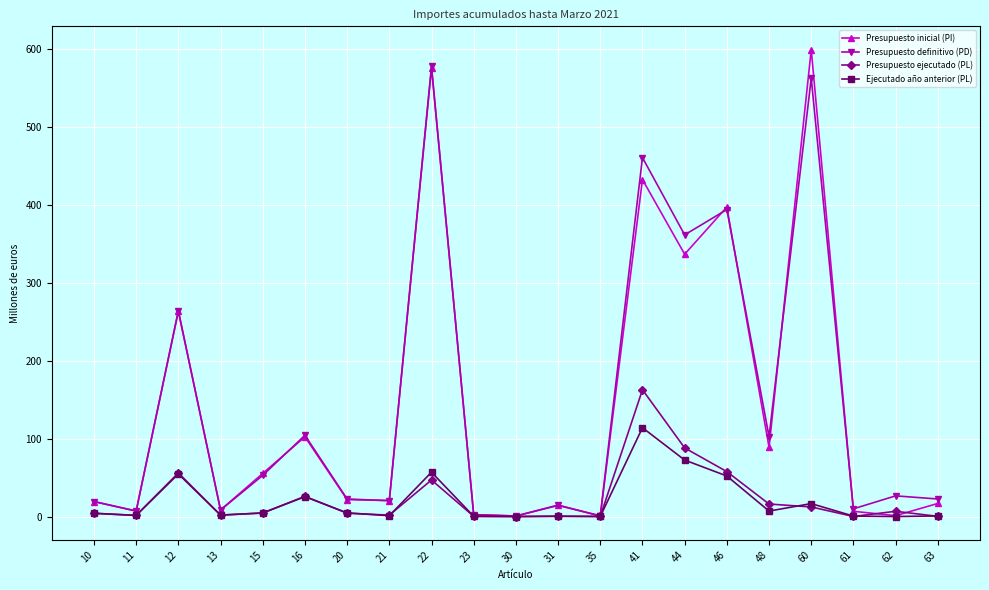

True or false: Ejecutado año anterior (PL) has a value of 123.9 at 44.

False